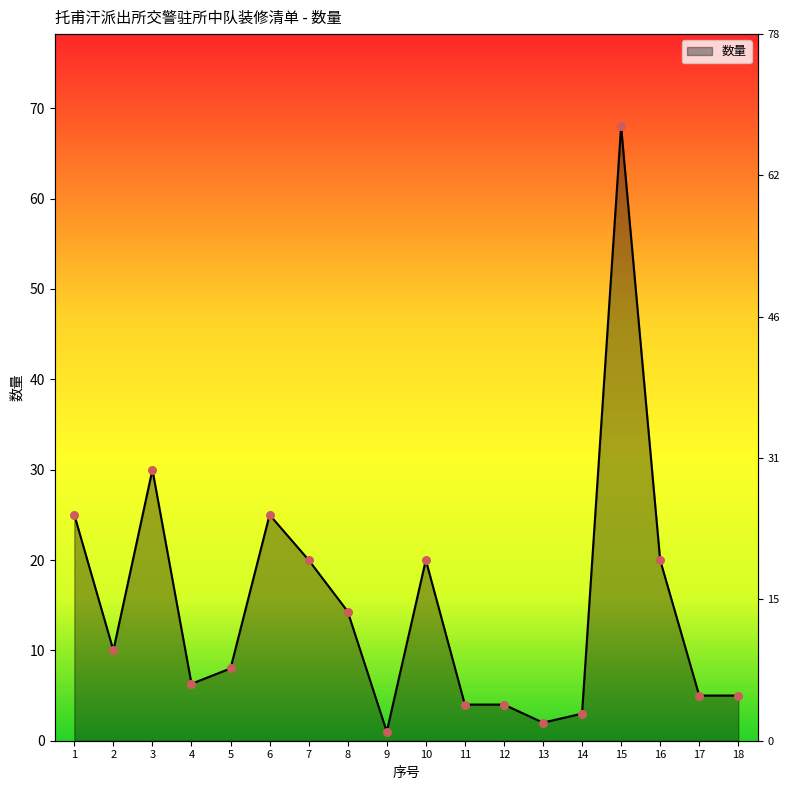

Approximately how many times larger is the value at 16 compared to 10?

1.0